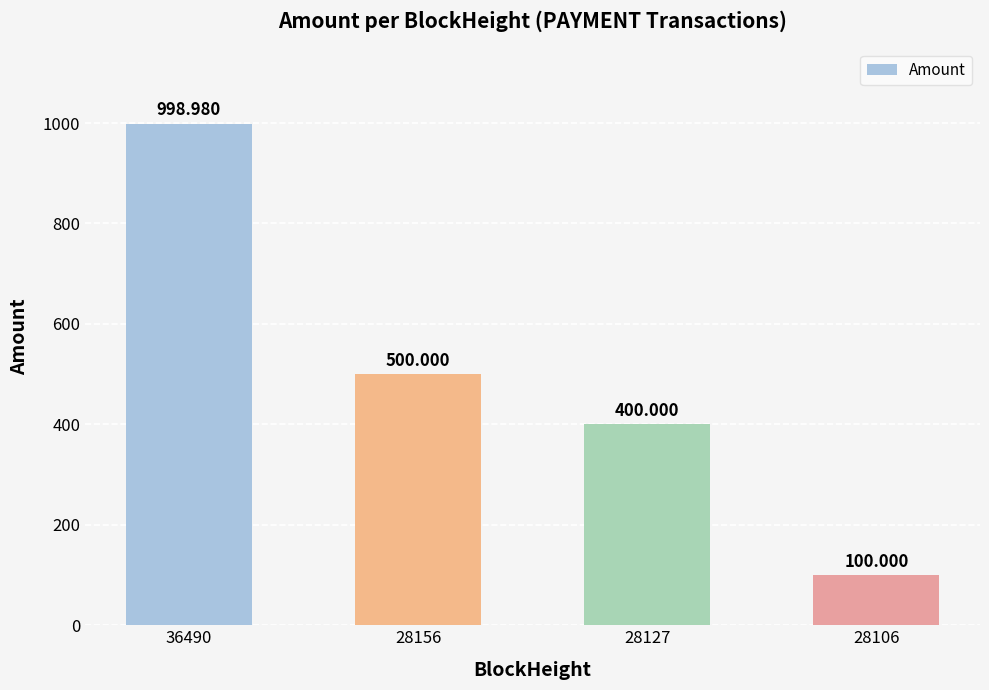

Reading left to right, transcribe all the data shown in this chart.

36490=999.0	28156=500.0	28127=400.0	28106=100.0